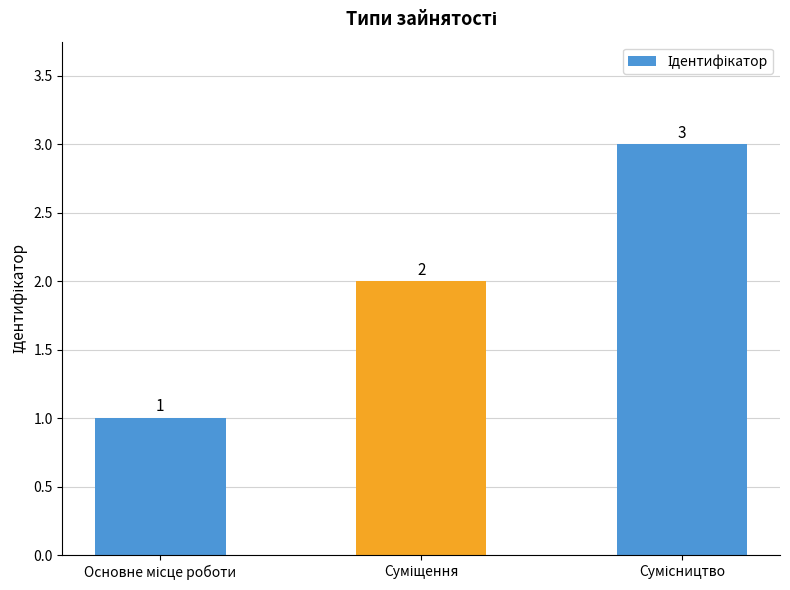

What is the greatest value displayed?

3